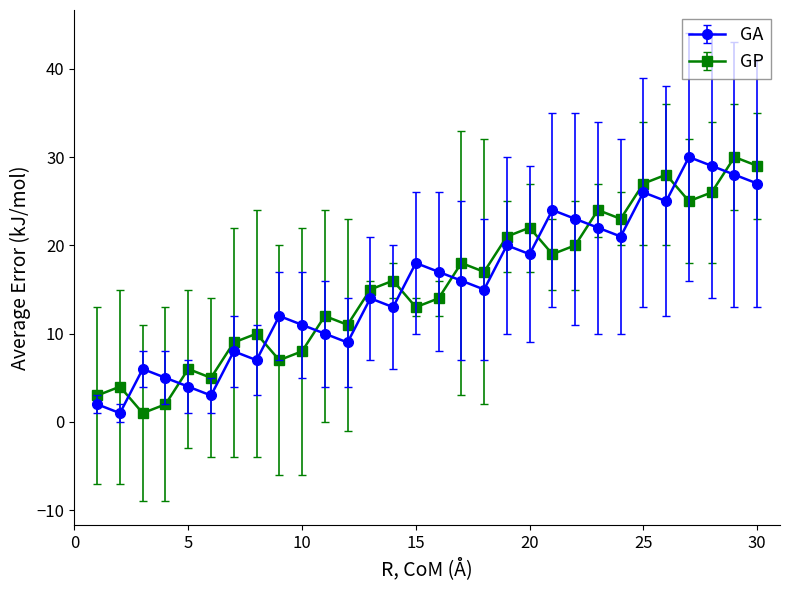

What is the sum of all GA values?

465